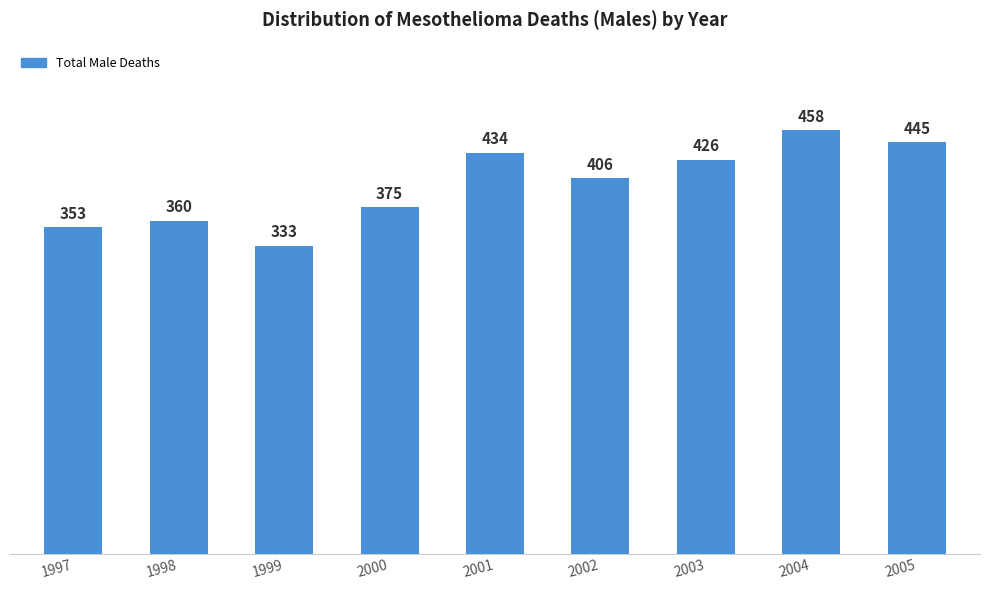

Does the chart contain stacked bars?

No